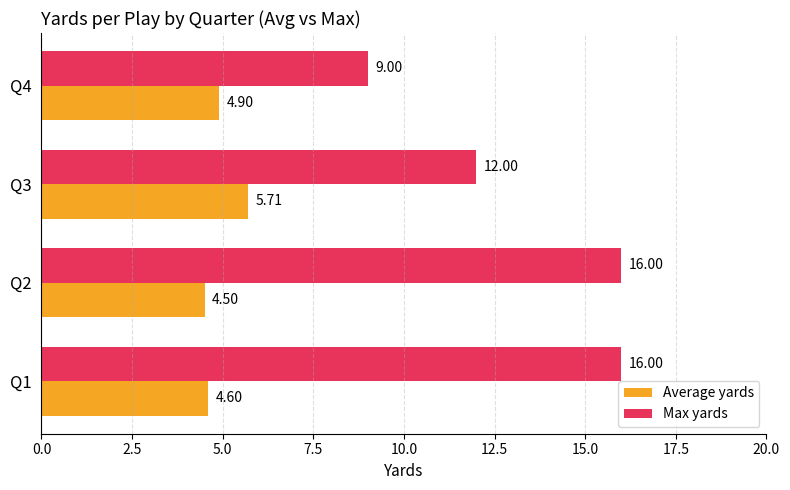

What is the minimum value shown in the chart?

4.5